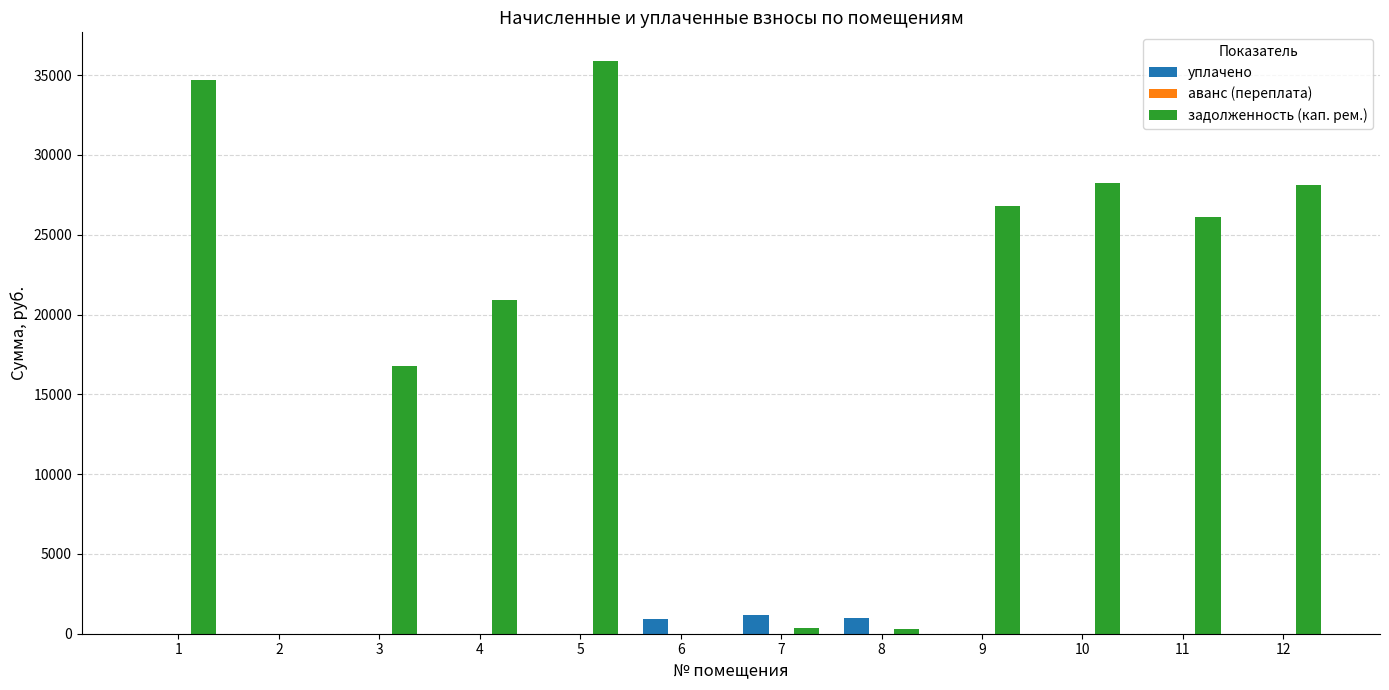

The value of задолженность (кап. рем.) at 5 is 35890.9. True or false?

True